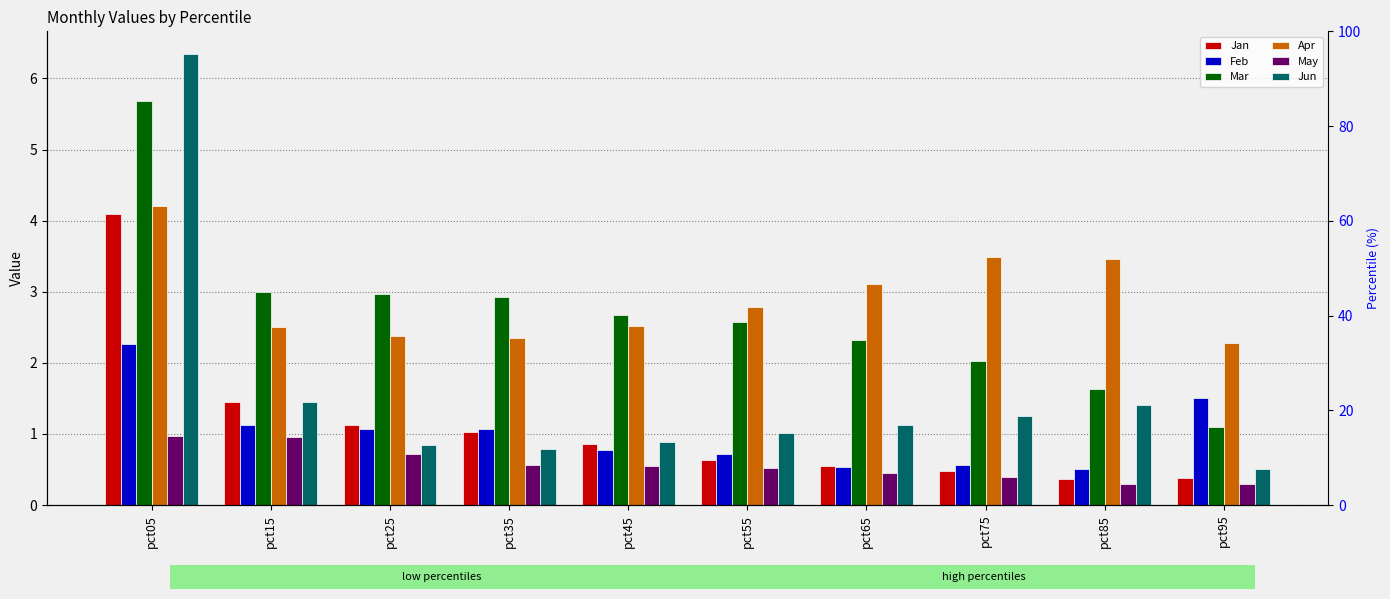

How many bars are there in each group?

6